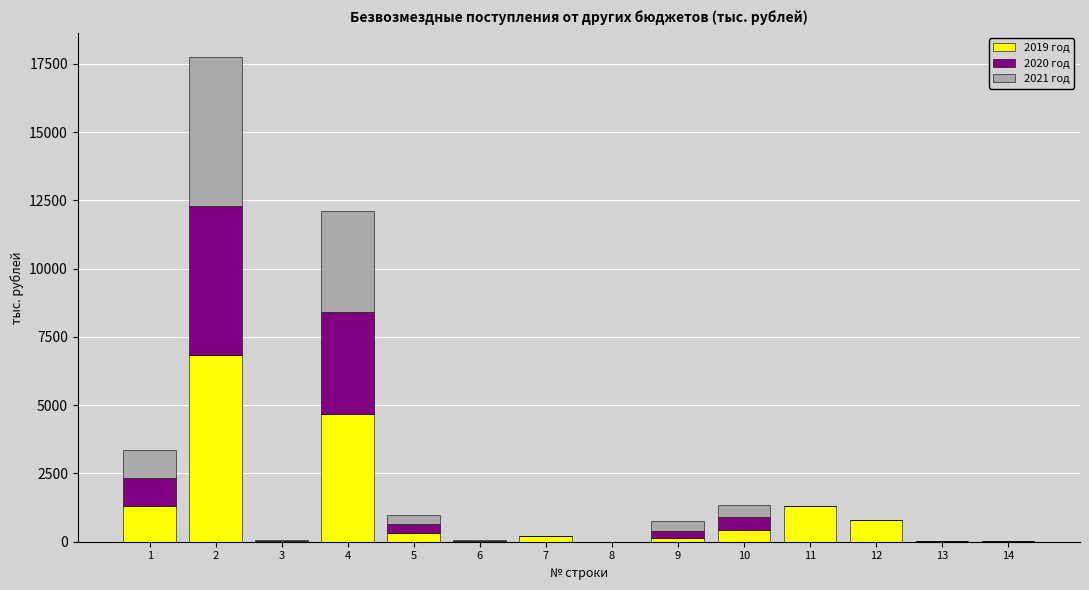

What is the total value across all series at 4?

12105.9